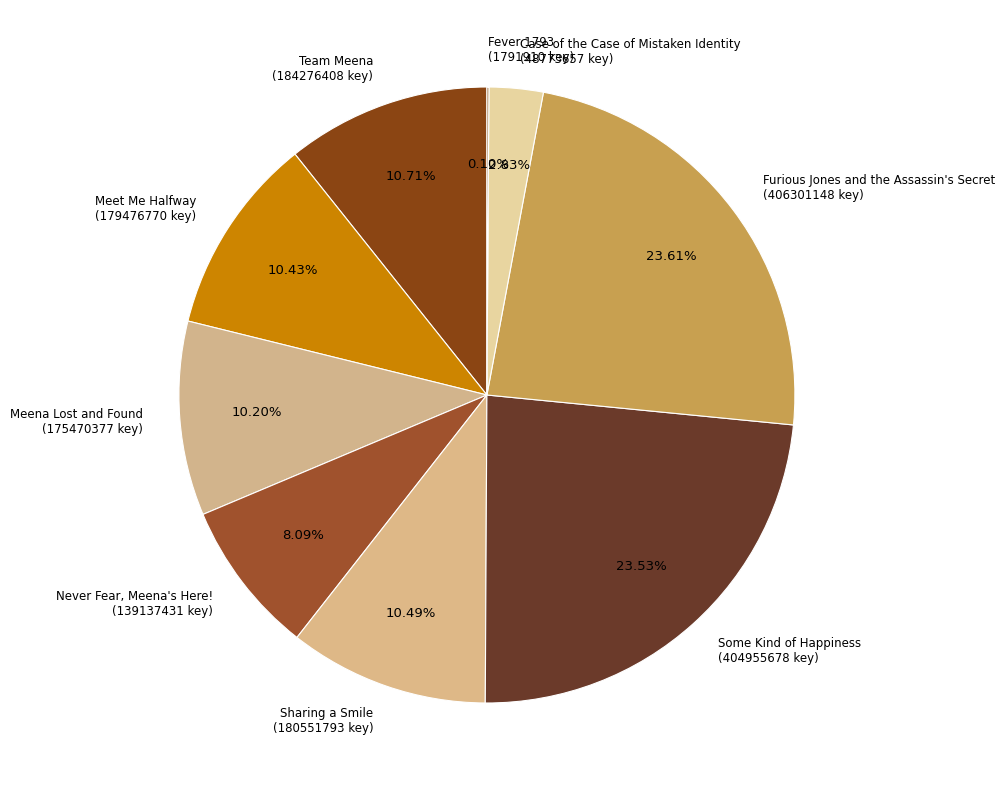

To the nearest percent, what is the average slice percentage?

11%